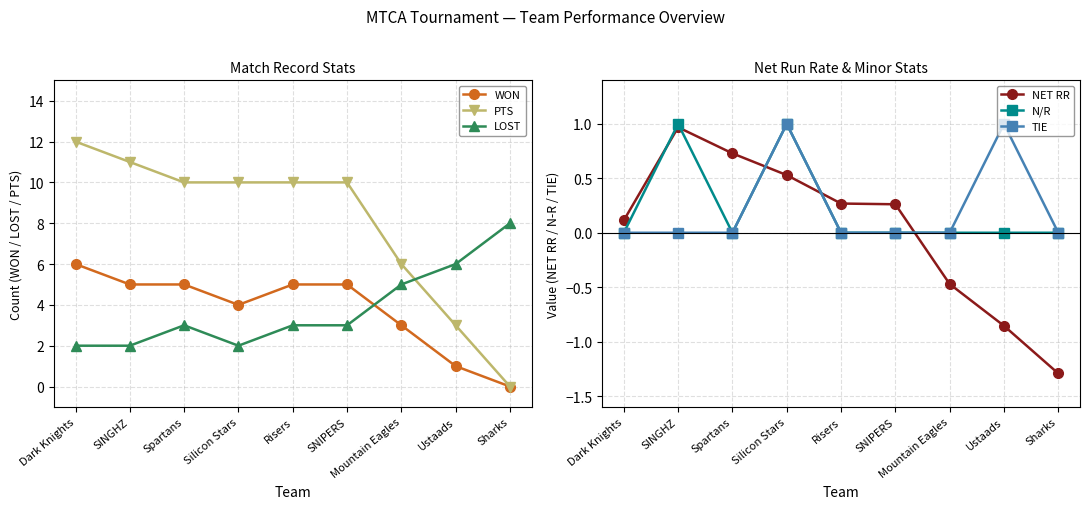

At Silicon Stars, list the series in order from smallest to largest.

NET RR, N/R, TIE, LOST, WON, PTS